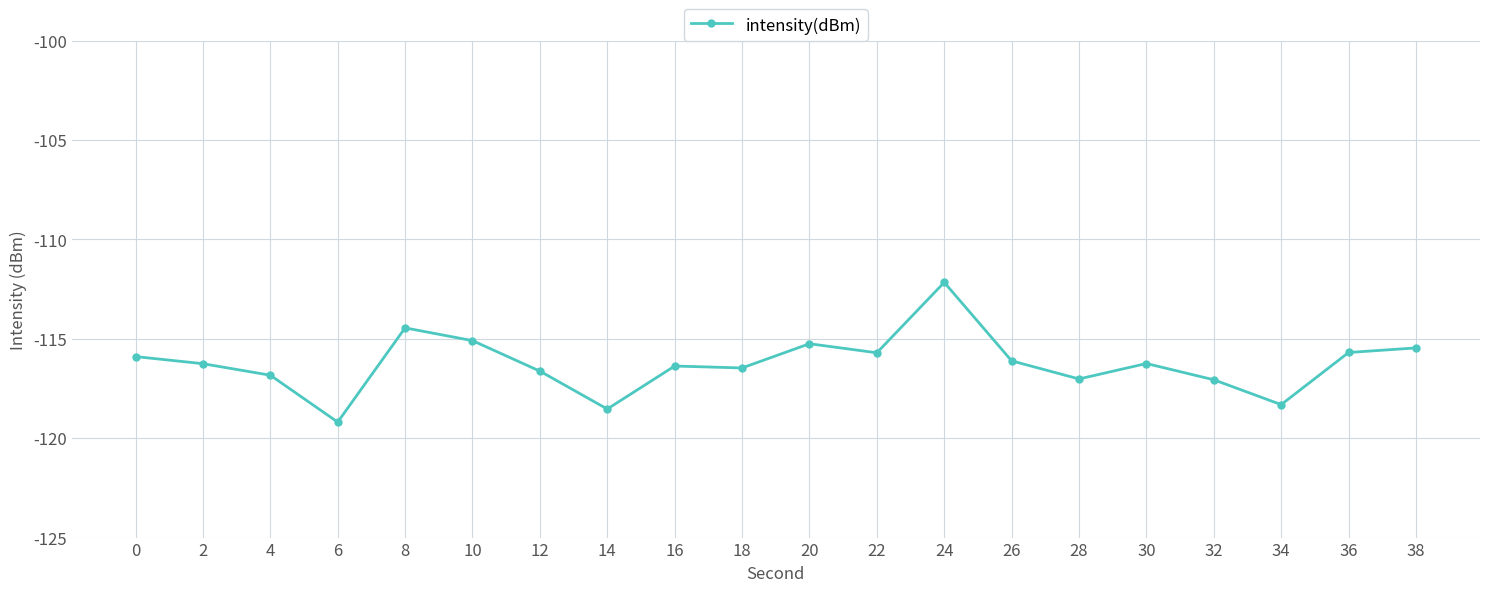

What is the value of the 19th point from the left?

-115.7